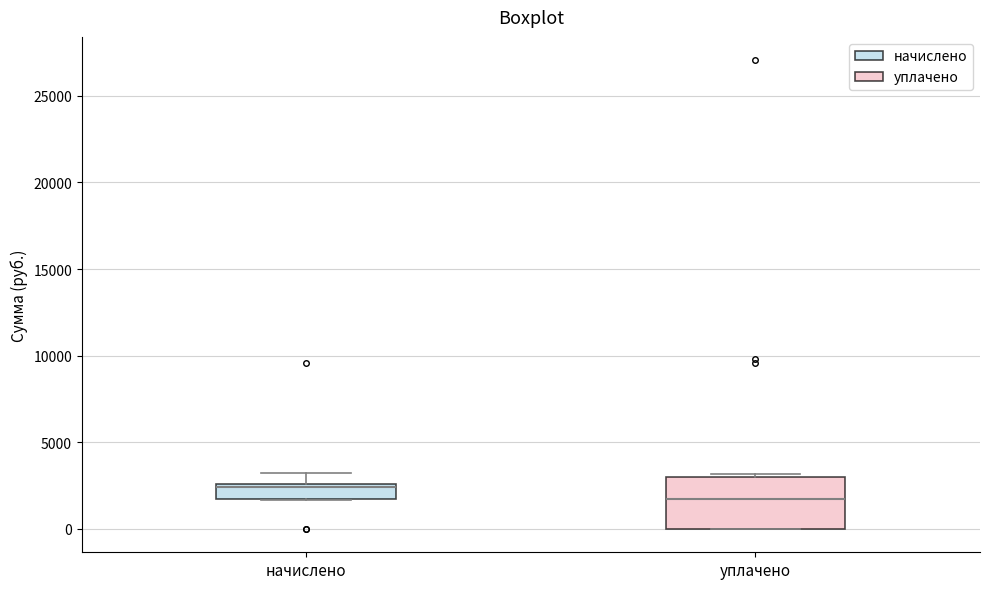

Where is the lower edge of the box for уплачено on the y-axis? The values are not printed on the chart, so give them approximately, as read against the axis.

0